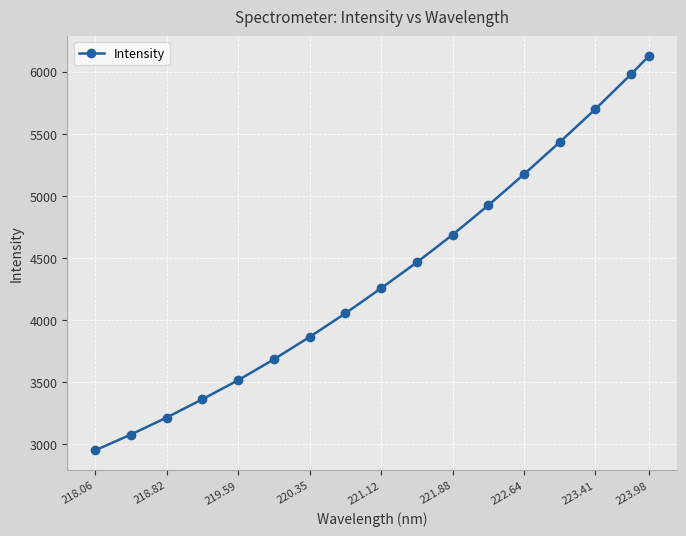

What is the smallest value displayed?

2949.7